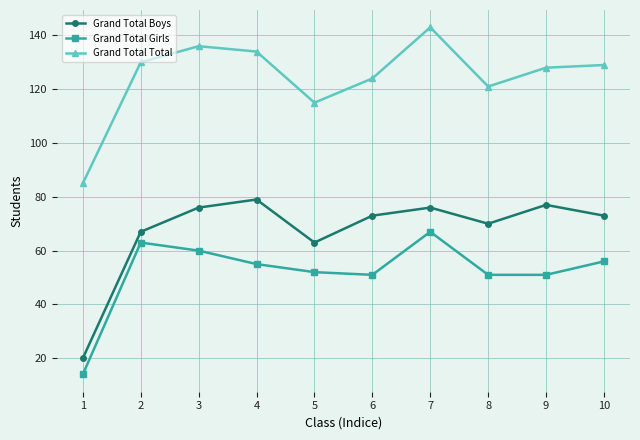

Where does the Grand Total Boys series first go above 73?

3